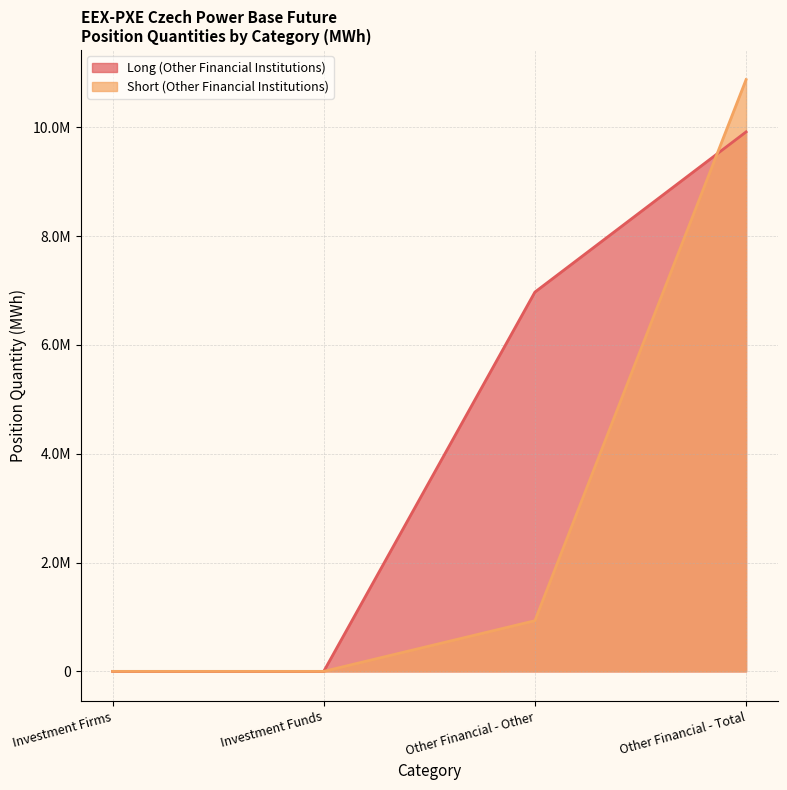

Rank the categories by Short (Other Financial Institutions) value from lowest to highest.

Investment Firms, Investment Funds, Other Financial - Other, Other Financial - Total